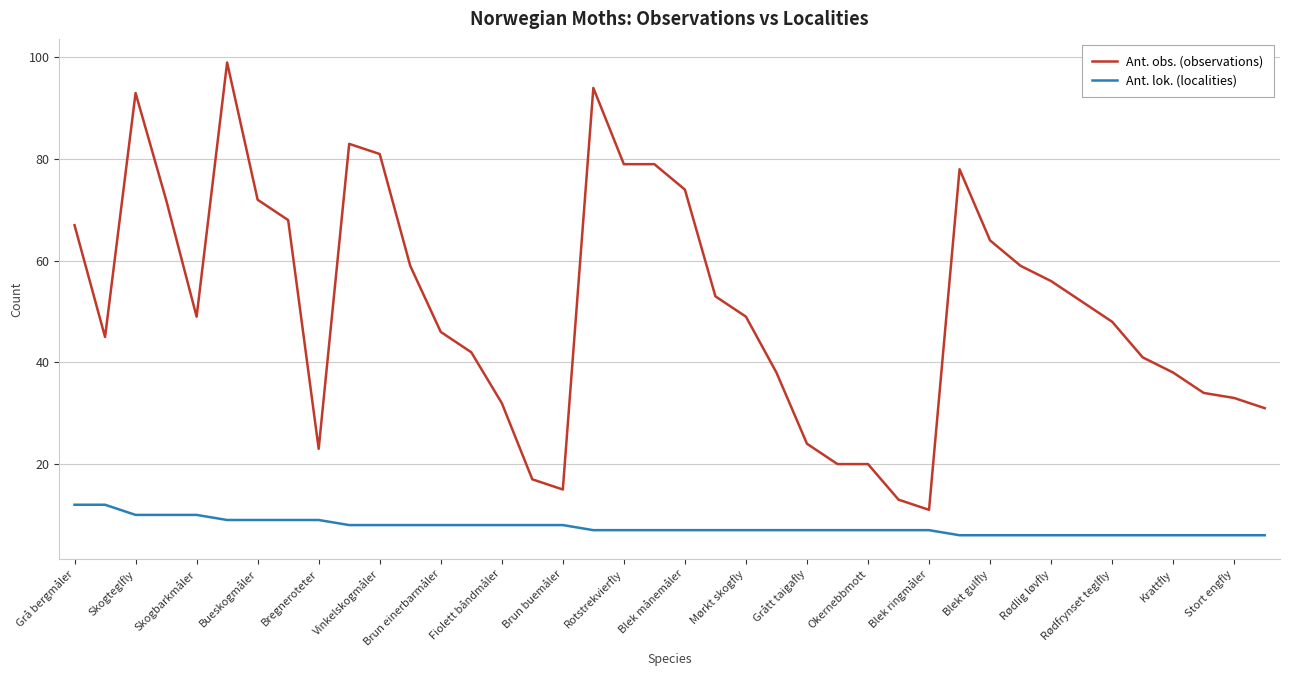

What is the maximum value shown in the chart?

99